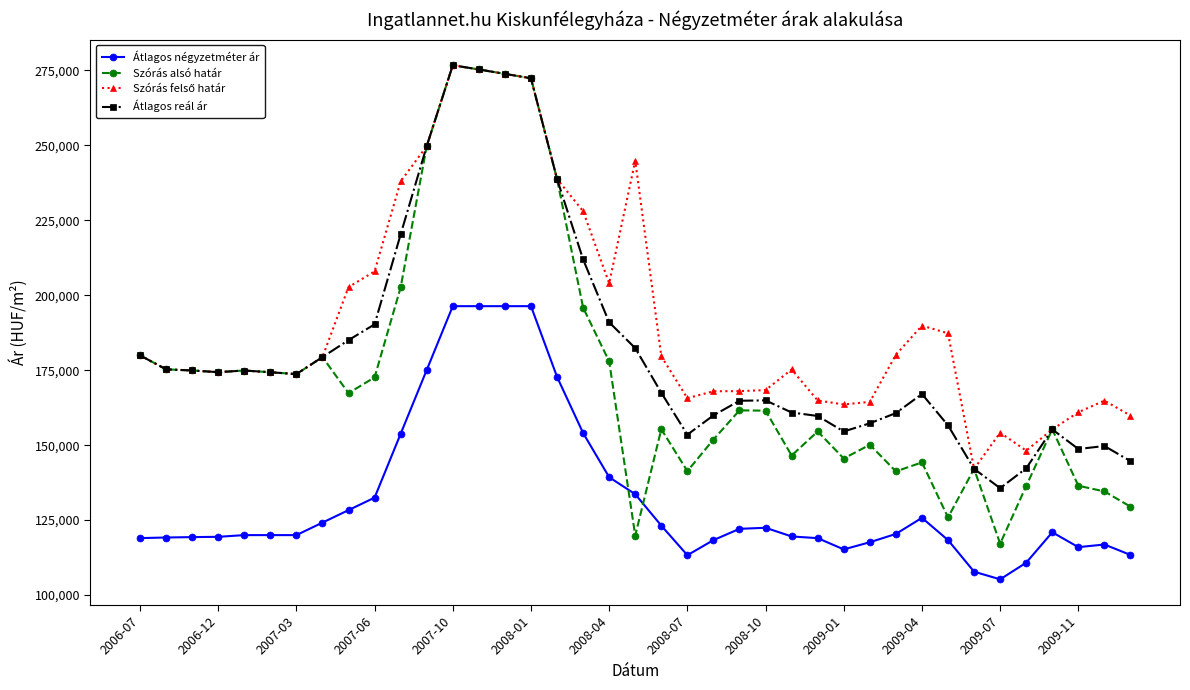

True or false: Átlagos reál ár and Átlagos négyzetméter ár cross at least once.

False